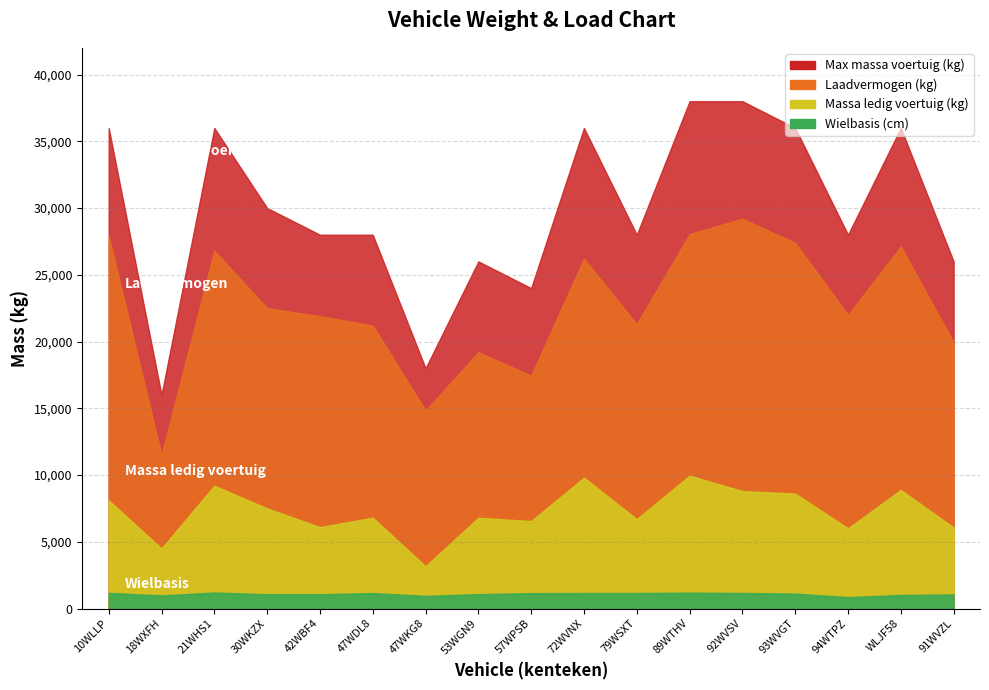

Rank the series by their maximum value, from lowest to highest.

wielbasis, massa_ledig_voertuig, laadvermogen, toegestane_maximum_massa_voertuig